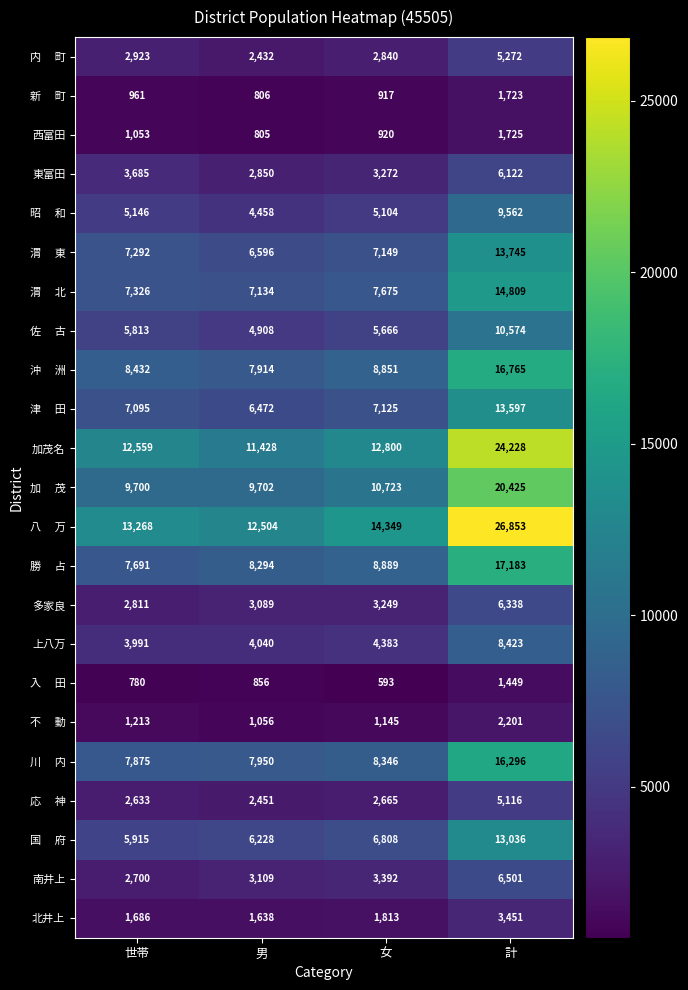

What is the sum of all 多家良 values?

15487